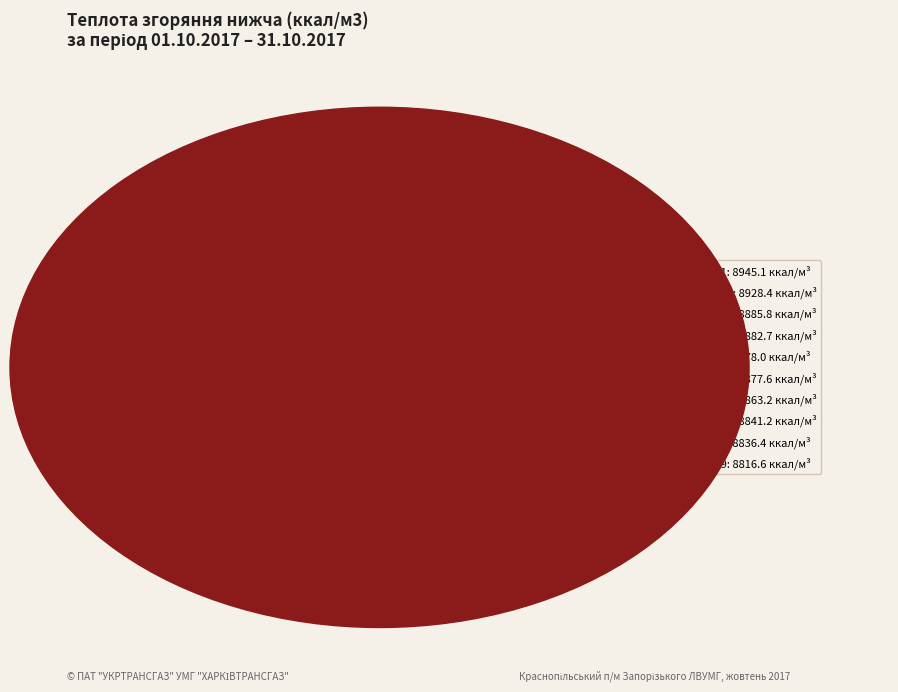

Does any single category account for the majority?

No